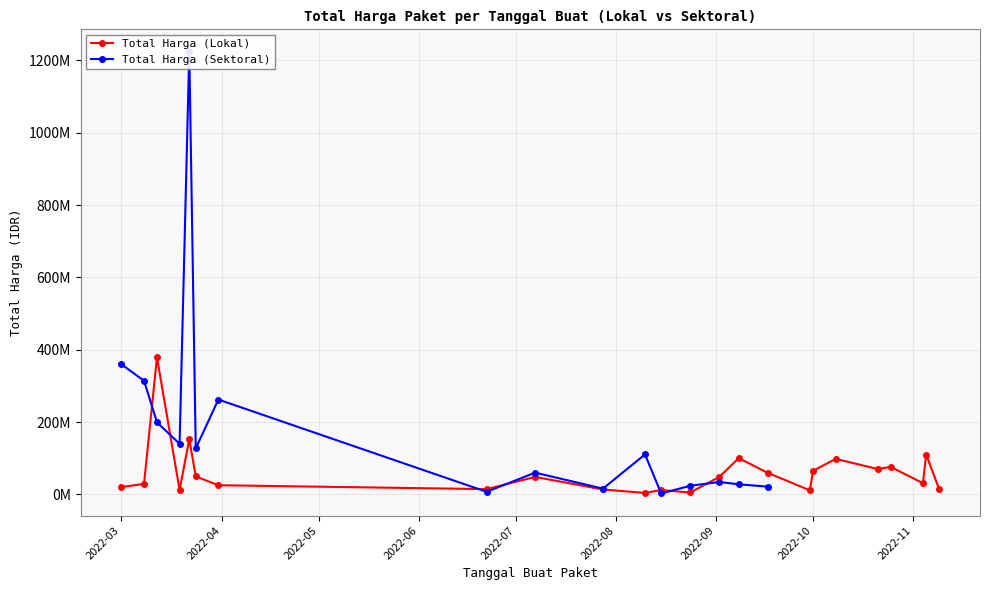

Count the number of categories in the chart.

24